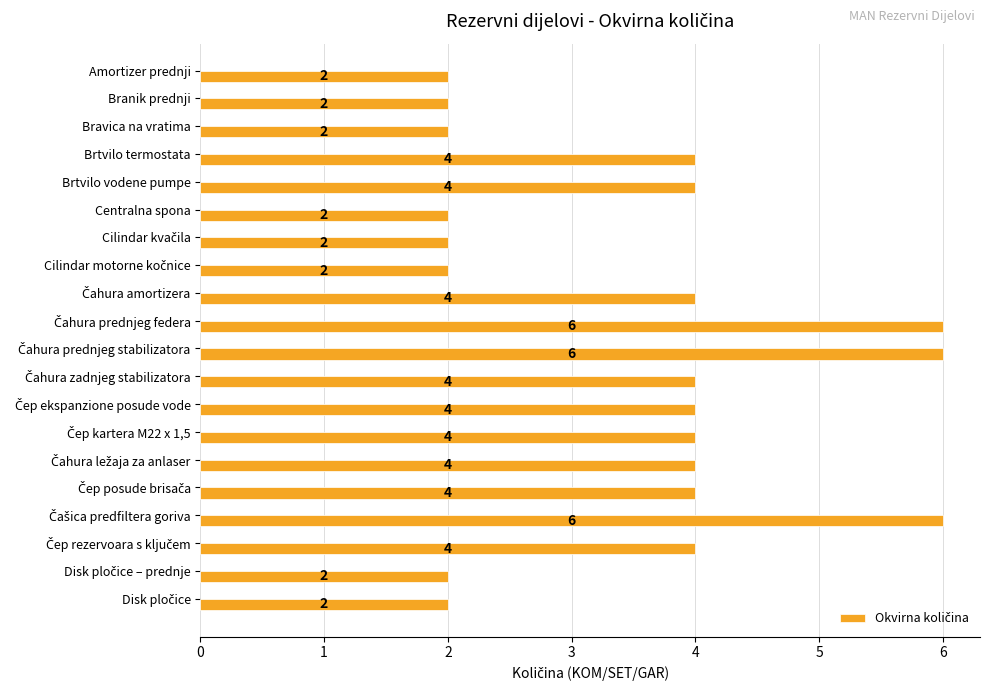

How many values are between 2 and 4?

17